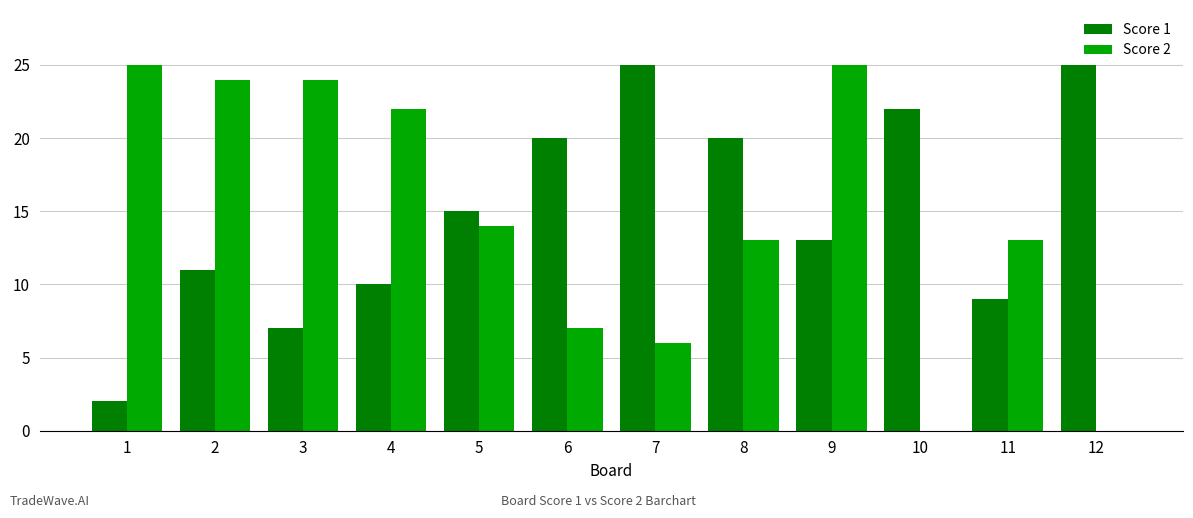

Is the value of Score 2 at 11 greater than the value of Score 1 at 12?

No